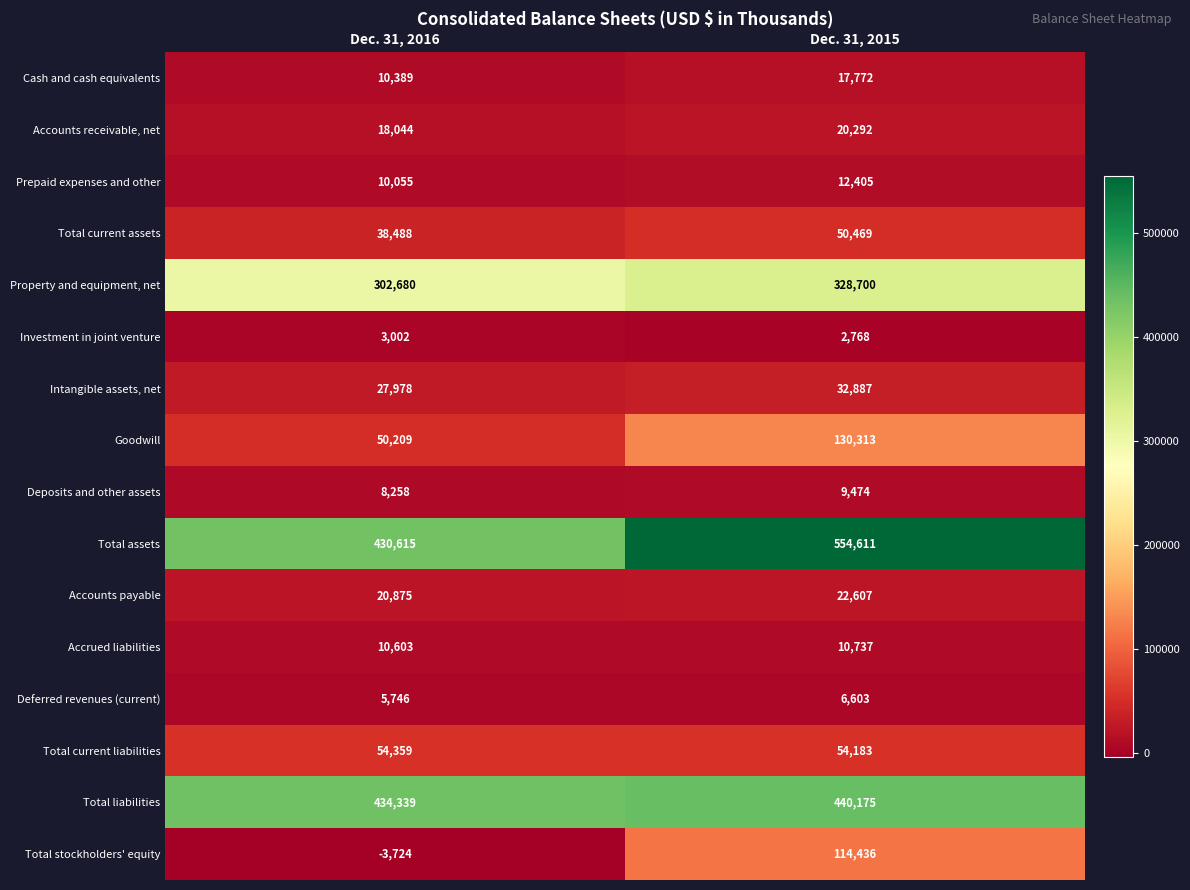

What is the difference between the highest and lowest values at Dec. 31, 2015?

551843